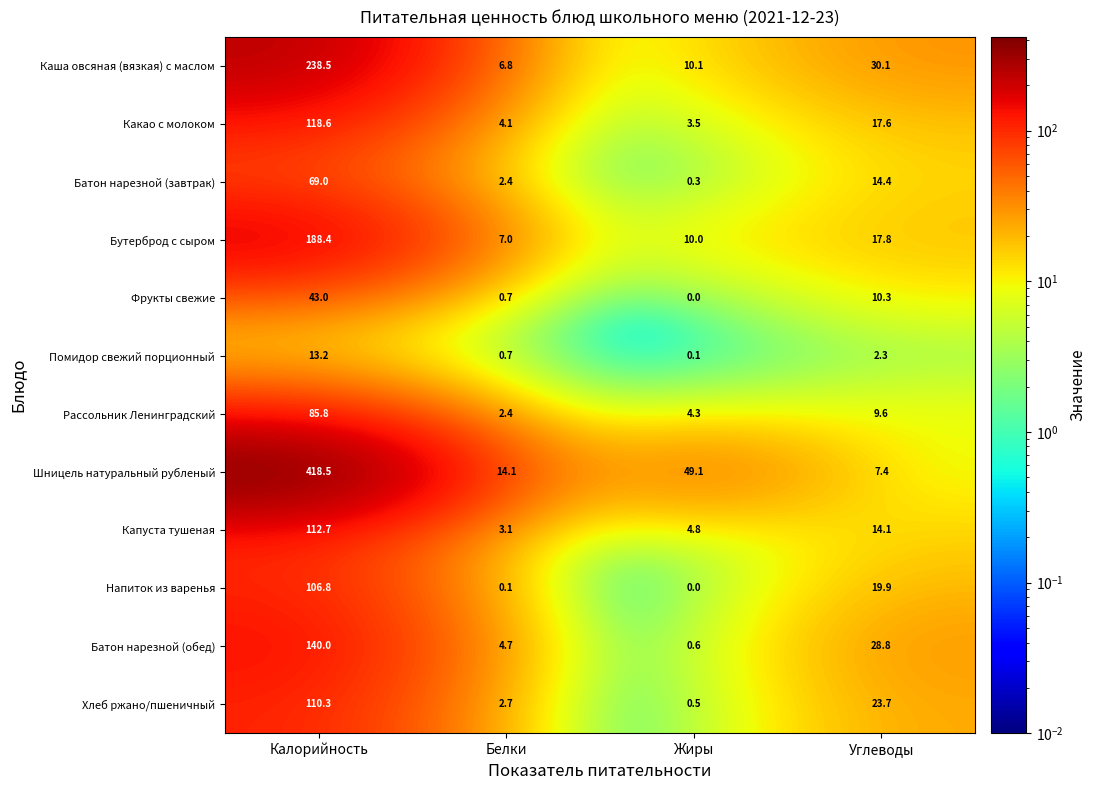

Count the number of data series in this chart.

12